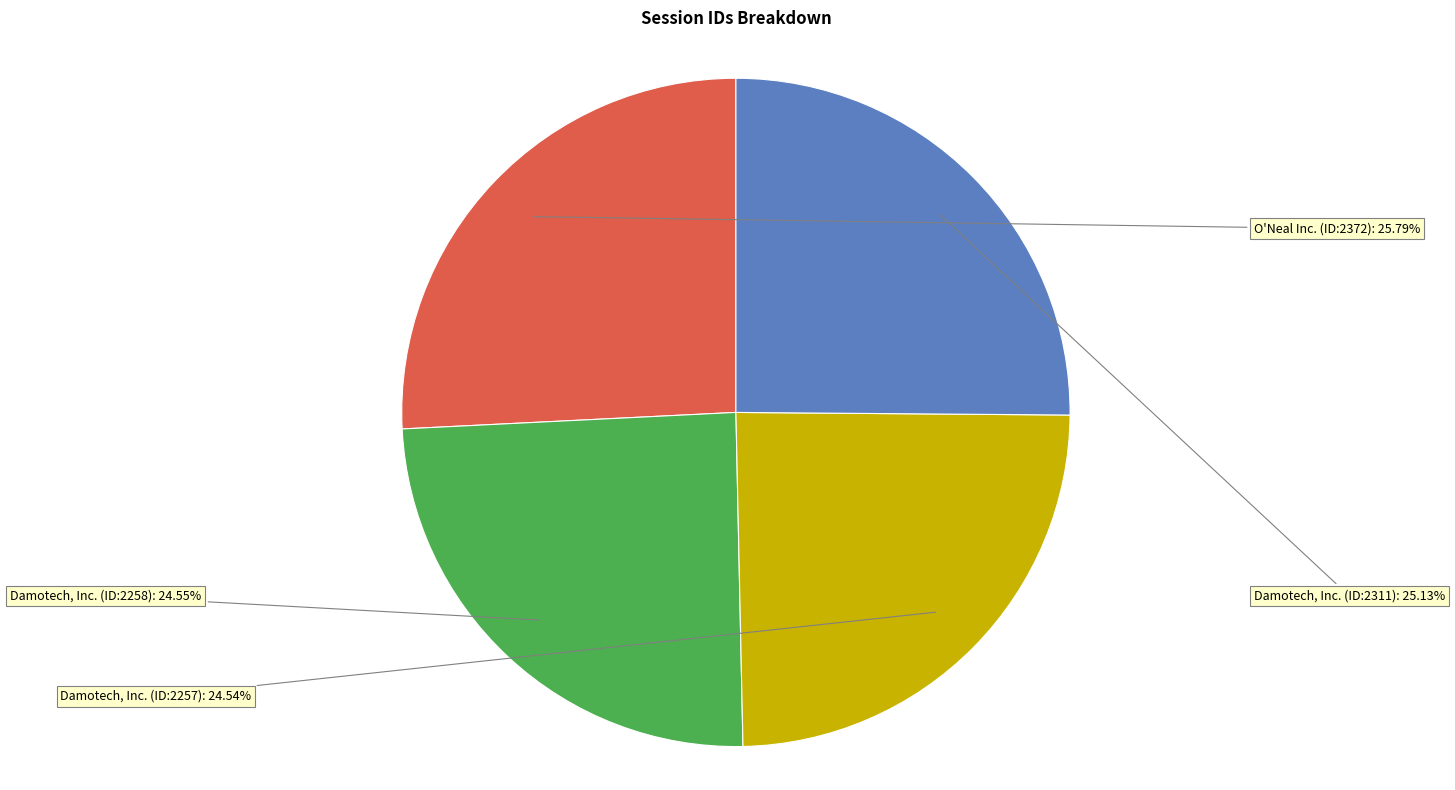

Is there any slice that represents more than half of the pie?

No